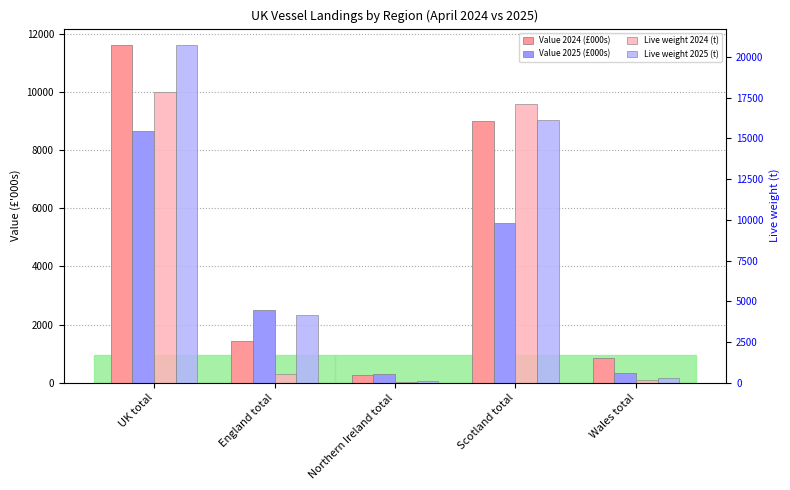

What are all the series names shown in the legend?

Value 2024 (£000s), Value 2025 (£000s), Live weight 2024 (t), Live weight 2025 (t)